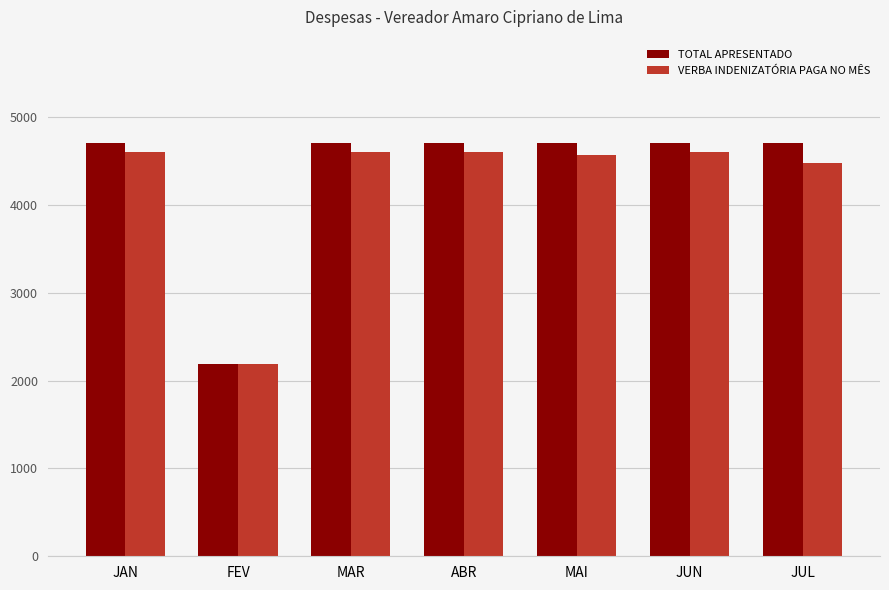

The VERBA INDENIZATÓRIA PAGA NO MÊS series shows 4474.1 at JUL. True or false?

True